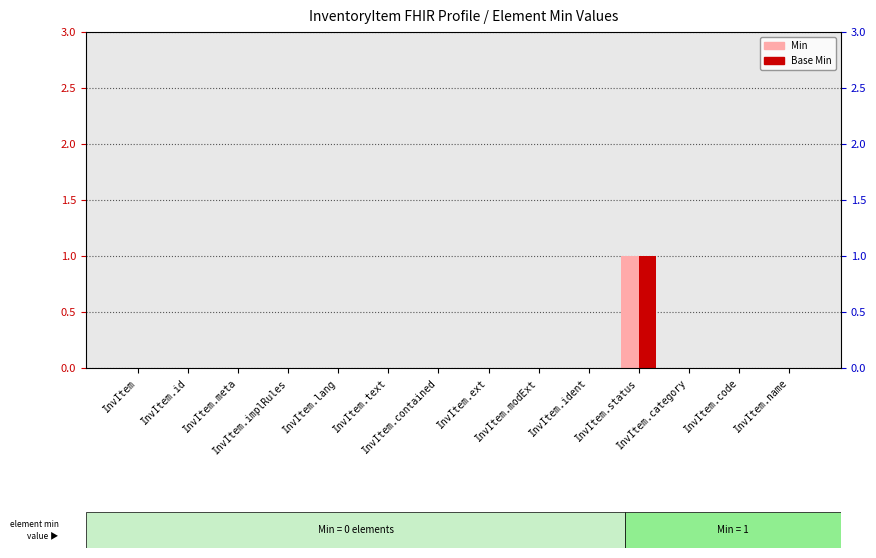

True or false: Min has a value of 0 at InvItem.ext.

True